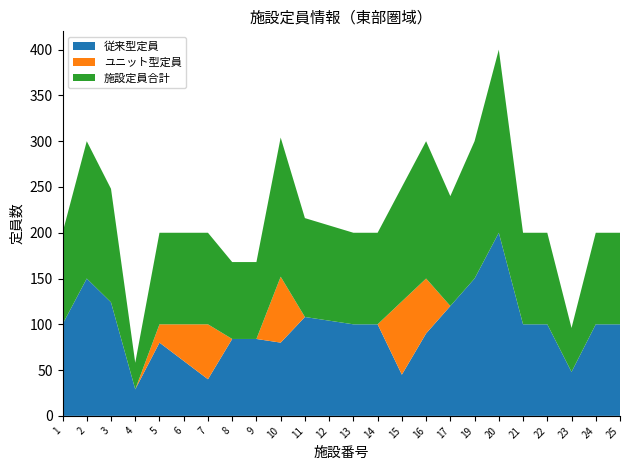

Reading right to left, extract all data points from this chart.

従来型定員: 25=100	24=100	23=48	22=100	21=100	20=200	19=150	17=120	16=90	15=45	14=100	13=100	12=104	11=108	10=80	9=84	8=84	7=40	6=60	5=80	4=29	3=124	2=150	1=100
ユニット型定員: 25=0	24=0	23=0	22=0	21=0	20=0	19=0	17=0	16=60	15=80	14=0	13=0	12=0	11=0	10=72	9=0	8=0	7=60	6=40	5=20	4=0	3=0	2=0	1=0
施設定員合計: 25=100	24=100	23=48	22=100	21=100	20=200	19=150	17=120	16=150	15=125	14=100	13=100	12=104	11=108	10=152	9=84	8=84	7=100	6=100	5=100	4=29	3=124	2=150	1=100